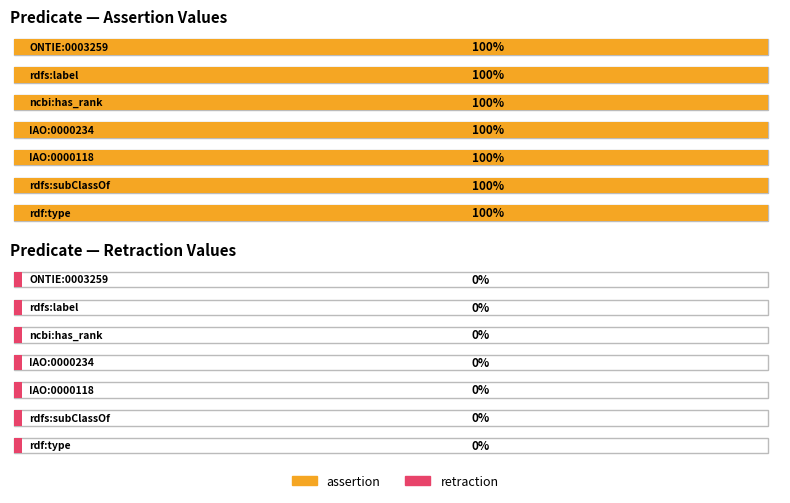

What is the difference between the highest and lowest values at rdf:type?

1